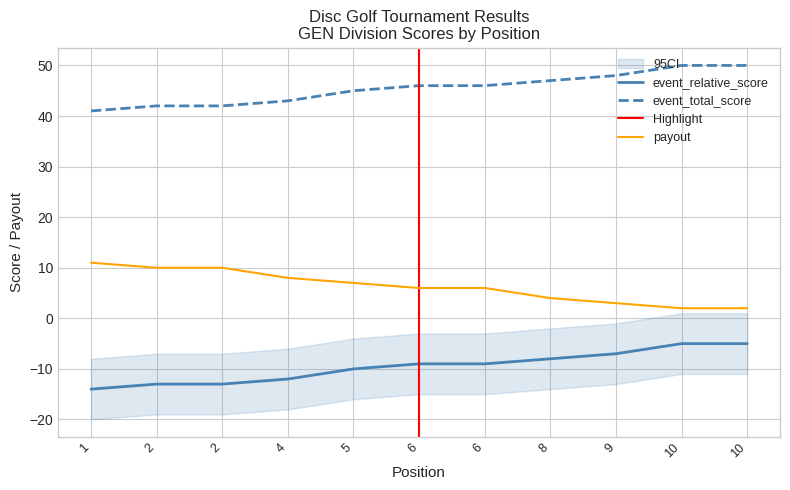

Count the number of categories in the chart.

11